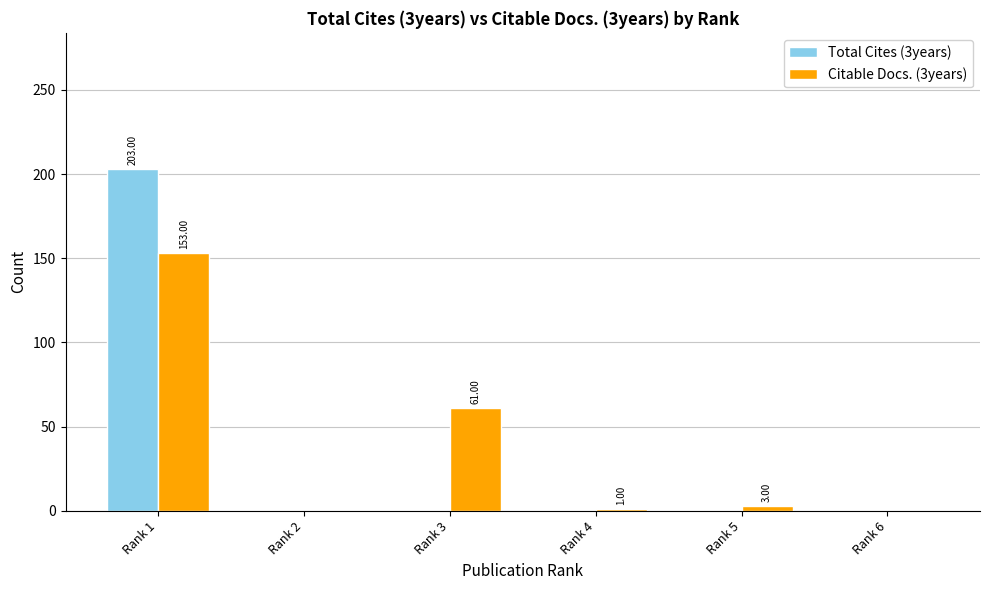

Is the value of Citable Docs. (3years) at Rank 1 greater than the value of Total Cites (3years) at Rank 6?

Yes